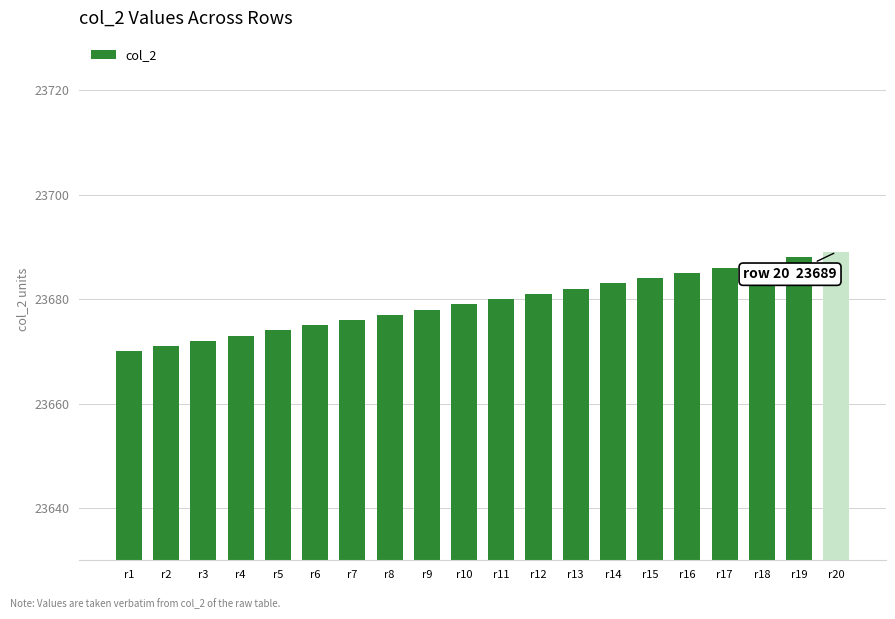

What is the difference between the values at r20 and r15?

5